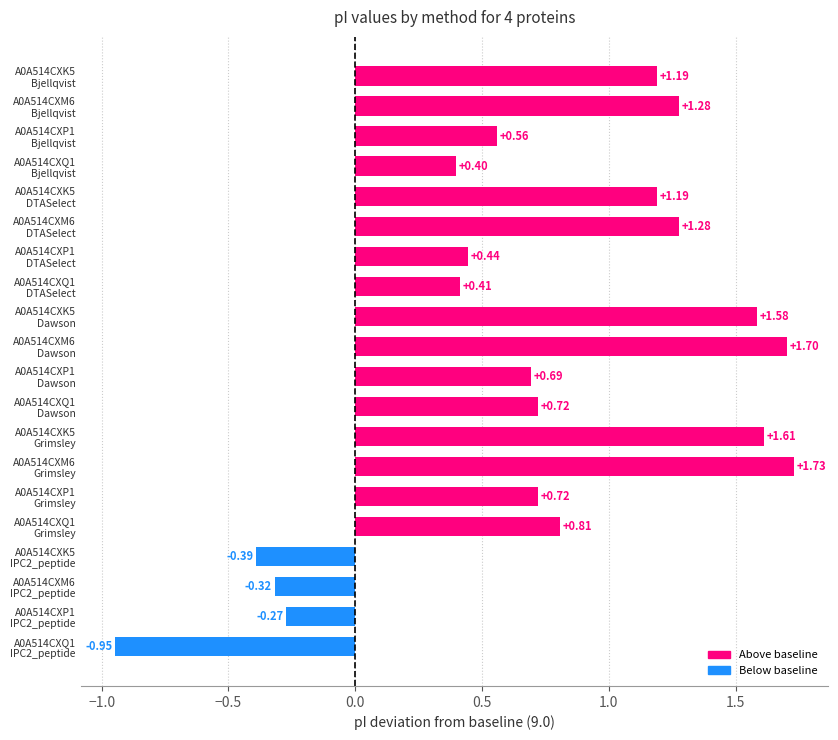

What is the difference between the maximum and minimum values?

2.7